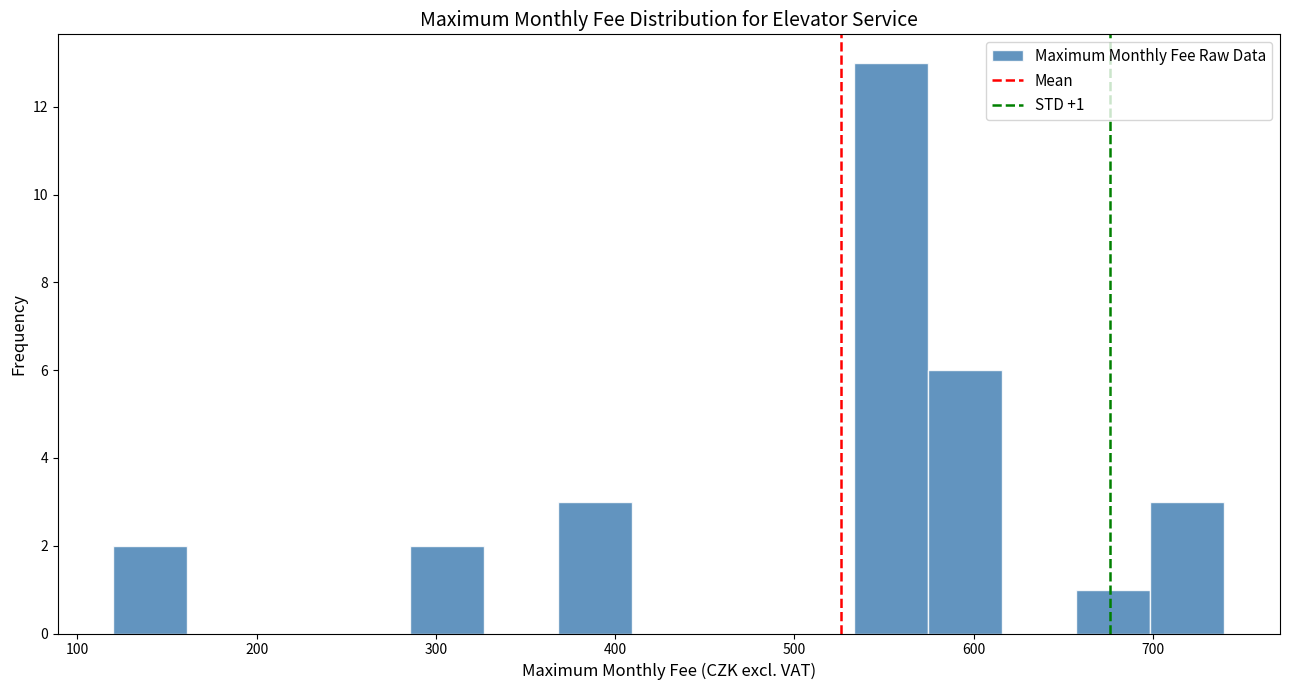

Over which range of the x-axis is the bar tallest?

530 to 570